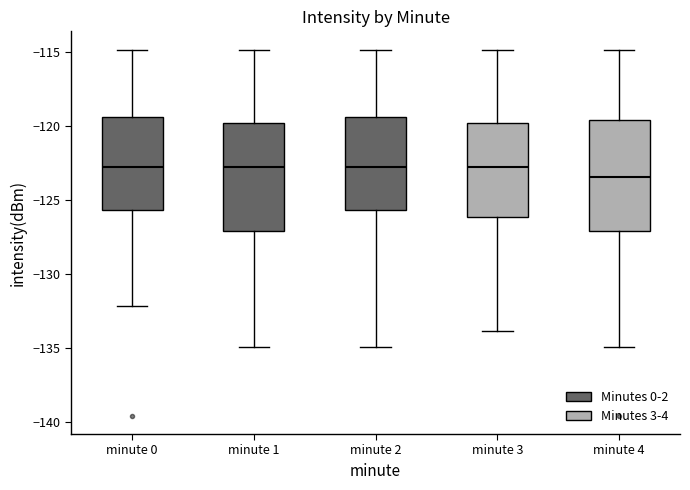

Reading left to right, transcribe this box plot: for each box, give where its median line is, the range the box spans, and where its two whiskers end, as read against the y-axis. The values are not printed on the chart, so give them approximately, as read against the axis.

minute 0: median -123.0, box -125.5 to -119.5, whiskers -132.0 to -115.0
minute 1: median -123.0, box -127.0 to -120.0, whiskers -135.0 to -115.0
minute 2: median -123.0, box -125.5 to -119.5, whiskers -135.0 to -115.0
minute 3: median -123.0, box -126.0 to -120.0, whiskers -134.0 to -115.0
minute 4: median -123.5, box -127.0 to -119.5, whiskers -135.0 to -115.0